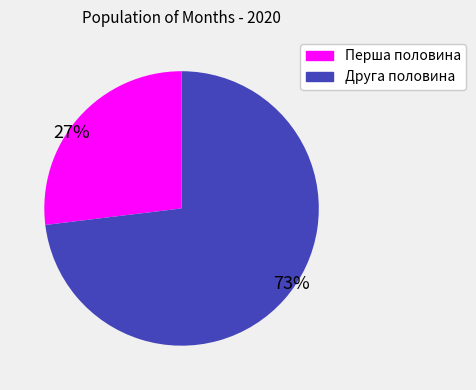

Is there a majority slice in this chart?

Yes